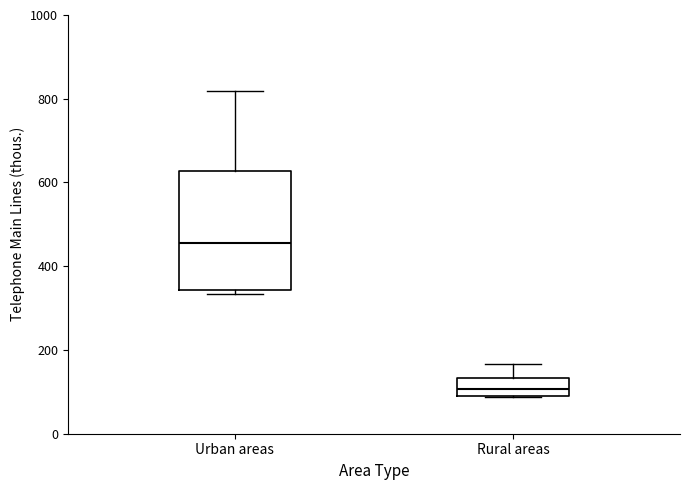

Which box's median line is the highest?

Urban areas